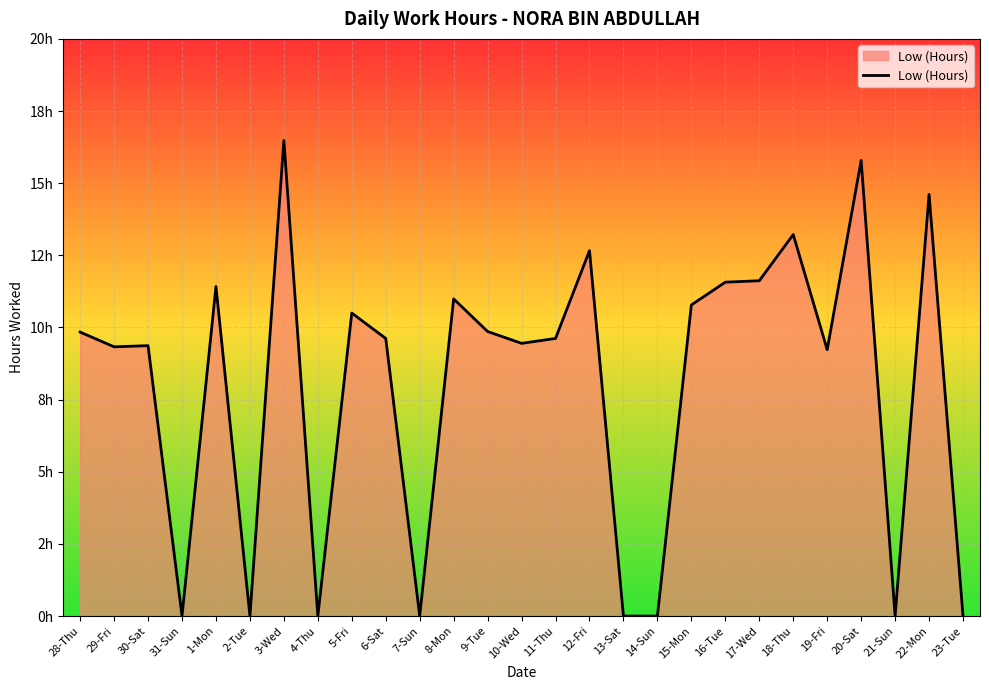

Reading left to right, transcribe all the data shown in this chart.

9.8	9.3	9.4	0.0	11.4	0.0	16.5	0.0	10.5	9.6	0.0	11.0	9.9	9.4	9.6	12.7	0.0	0.0	10.8	11.6	11.6	13.2	9.2	15.8	0.0	14.6	0.0